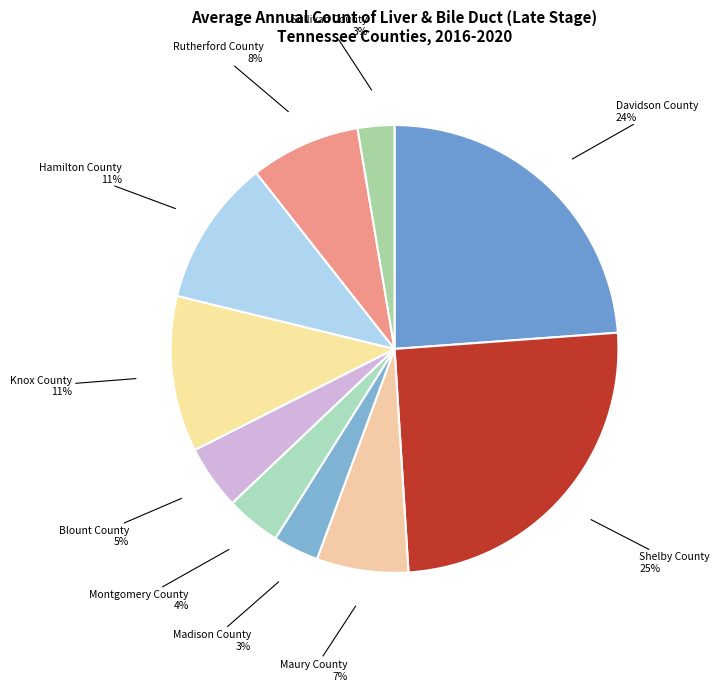

Which slice is the largest?

Shelby County